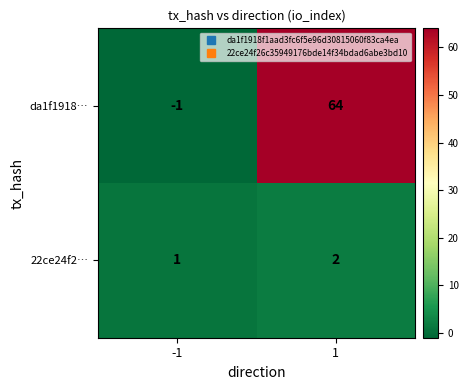

Is it true that da1f1918… equals -1 at -1?

True